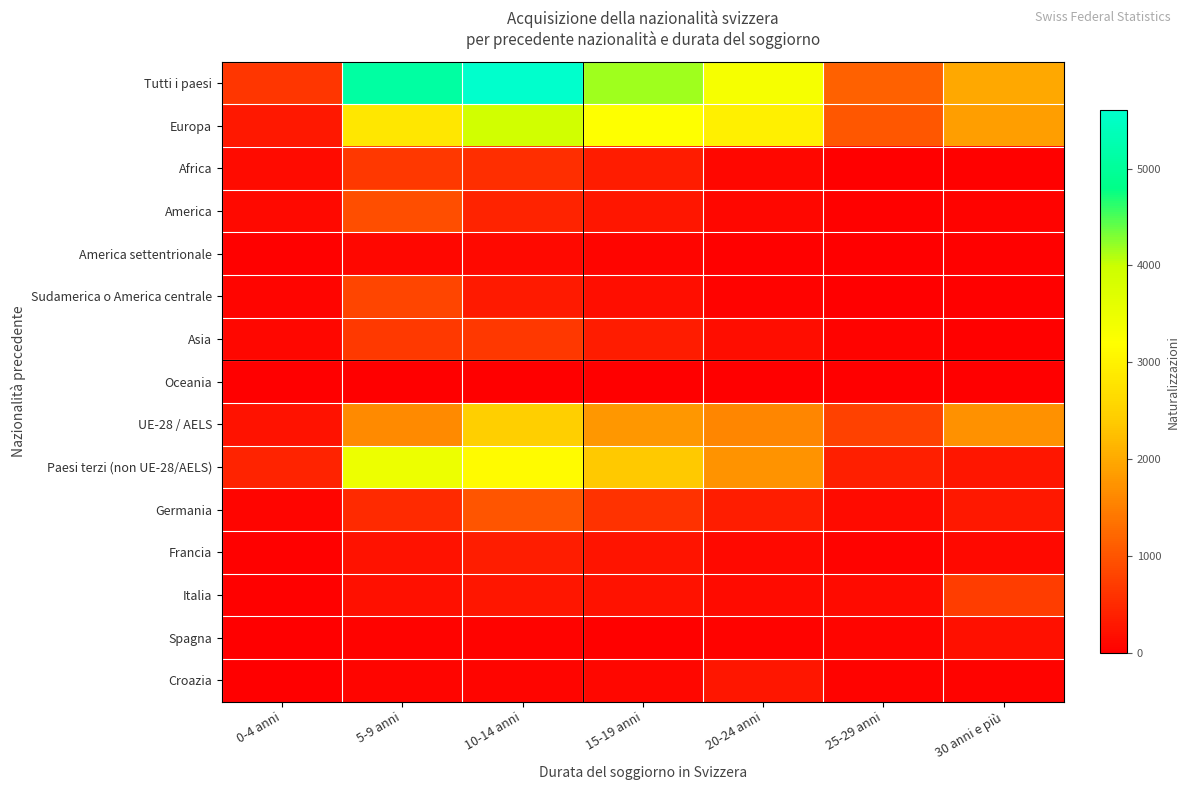

Which series has the widest spread of values?

Tutti i paesi